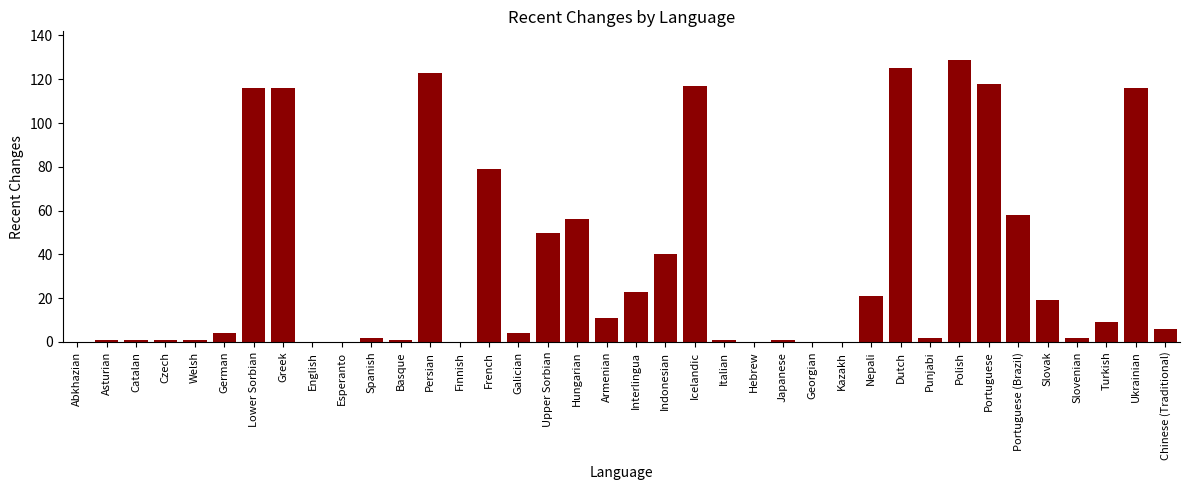

How many categories are shown in the chart?

38